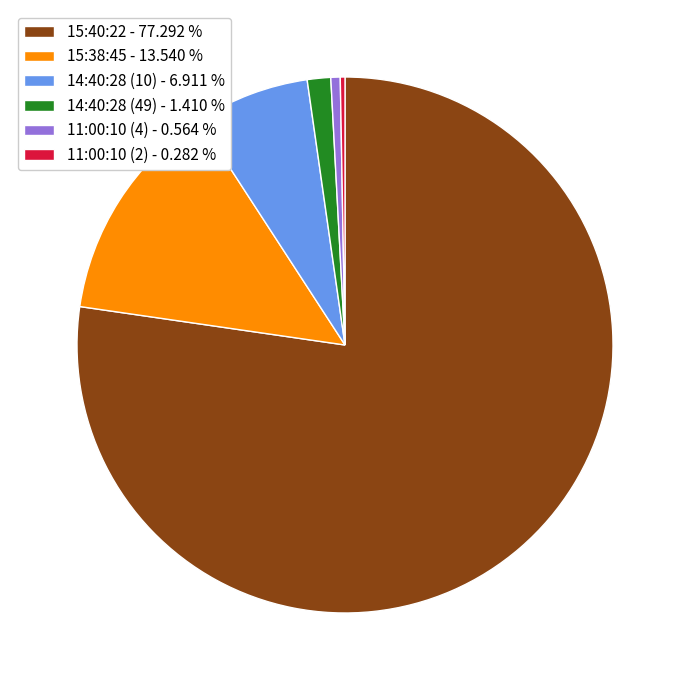

What is the ratio of the value at 14:40:28 (49) to the value at 11:00:10 (2)?

5.0